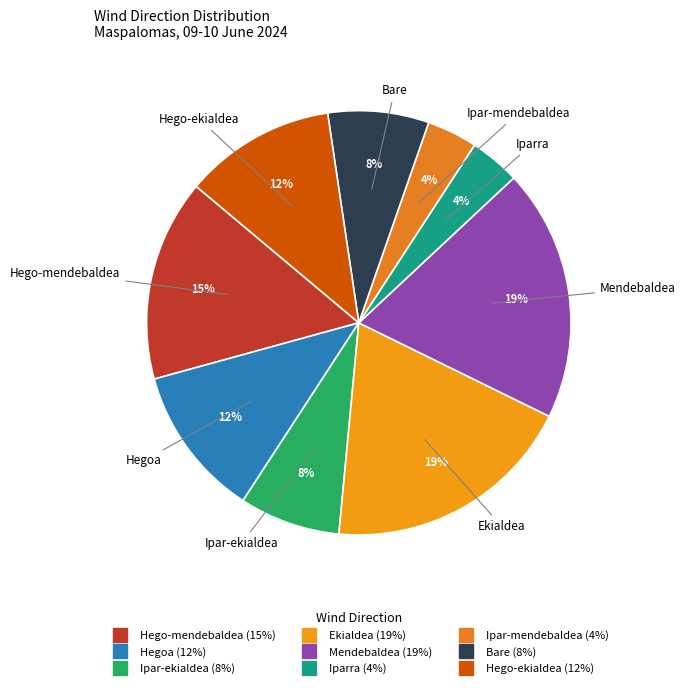

Do Iparra and Mendebaldea together represent more than half of the pie?

No